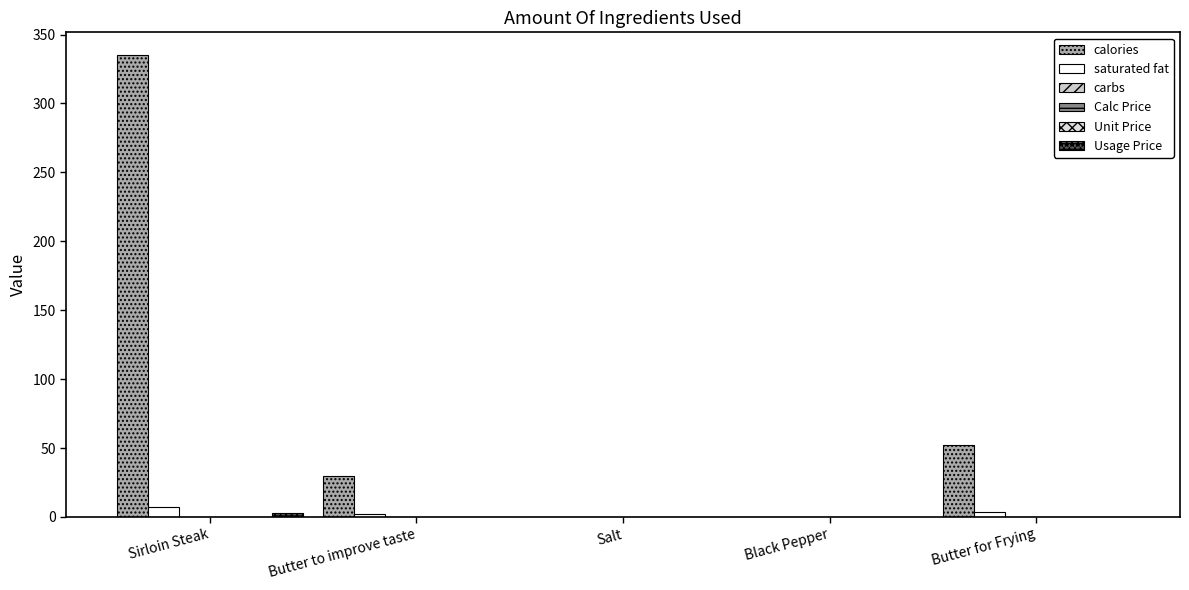

The value of calories at Salt is 124.5. True or false?

False